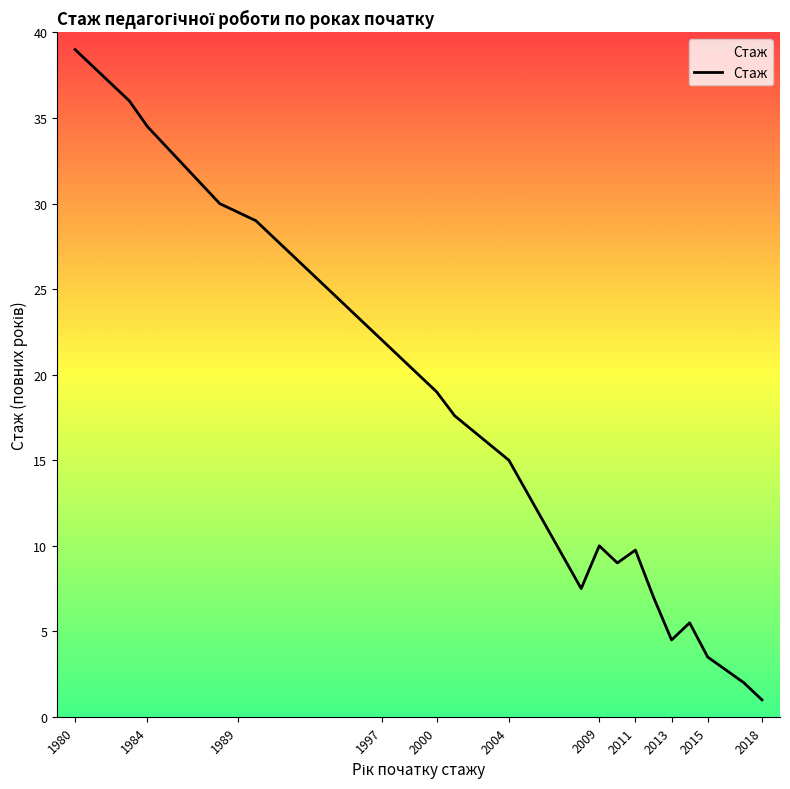

How many interior local peaks (higher than both neighbors) does the data have?

3